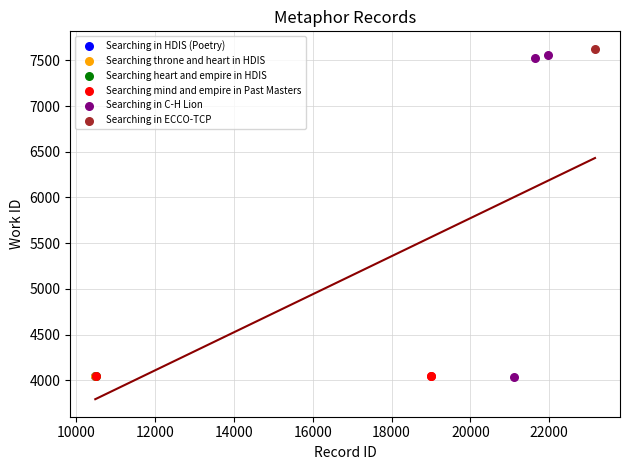

Which series reaches the maximum Y coordinate?

Searching in ECCO-TCP